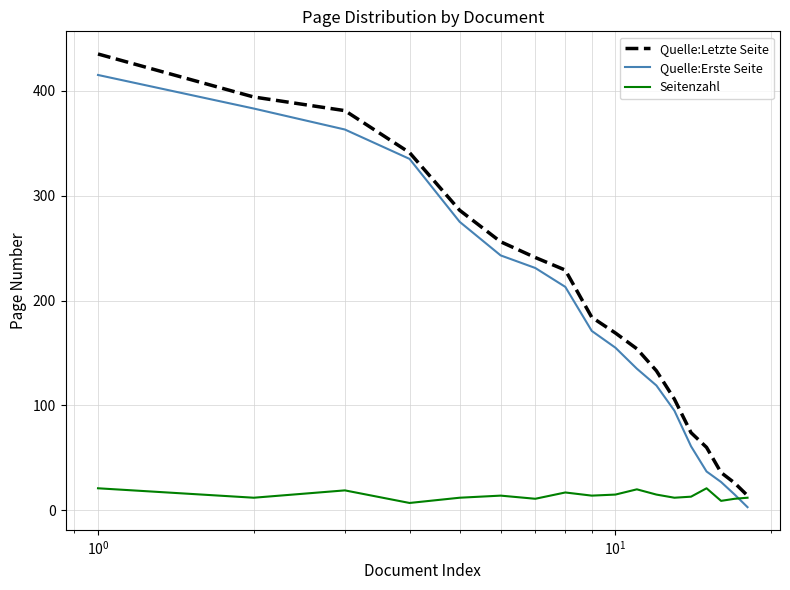

How many lines are shown in the chart?

3